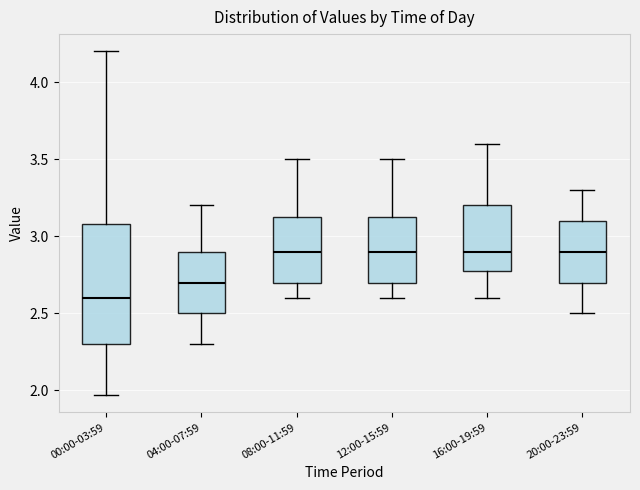

Which box is the tallest, from its lower edge to its upper edge?

00:00-03:59